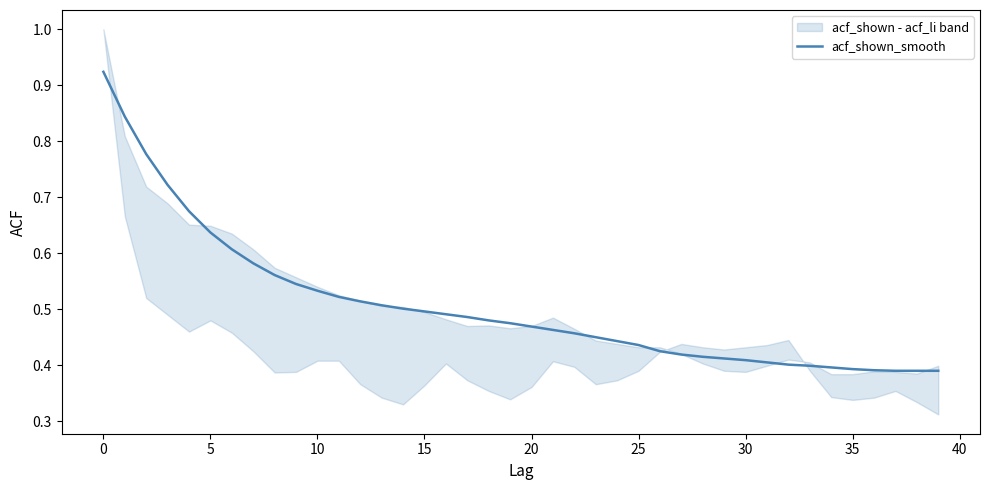

What is the maximum value shown in the chart?

0.9